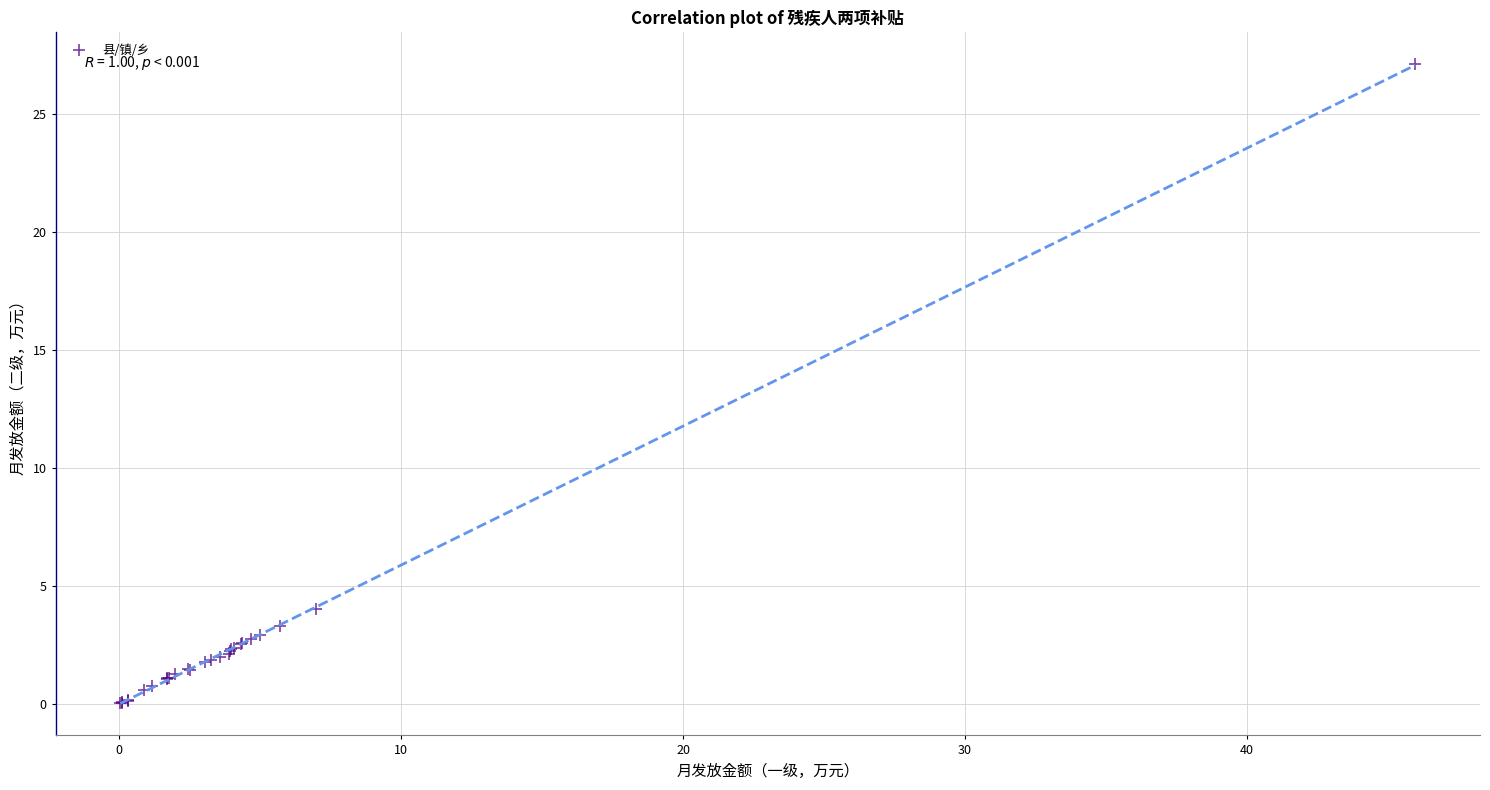

What Y value in the scatter plot is closest to 13?

4.0